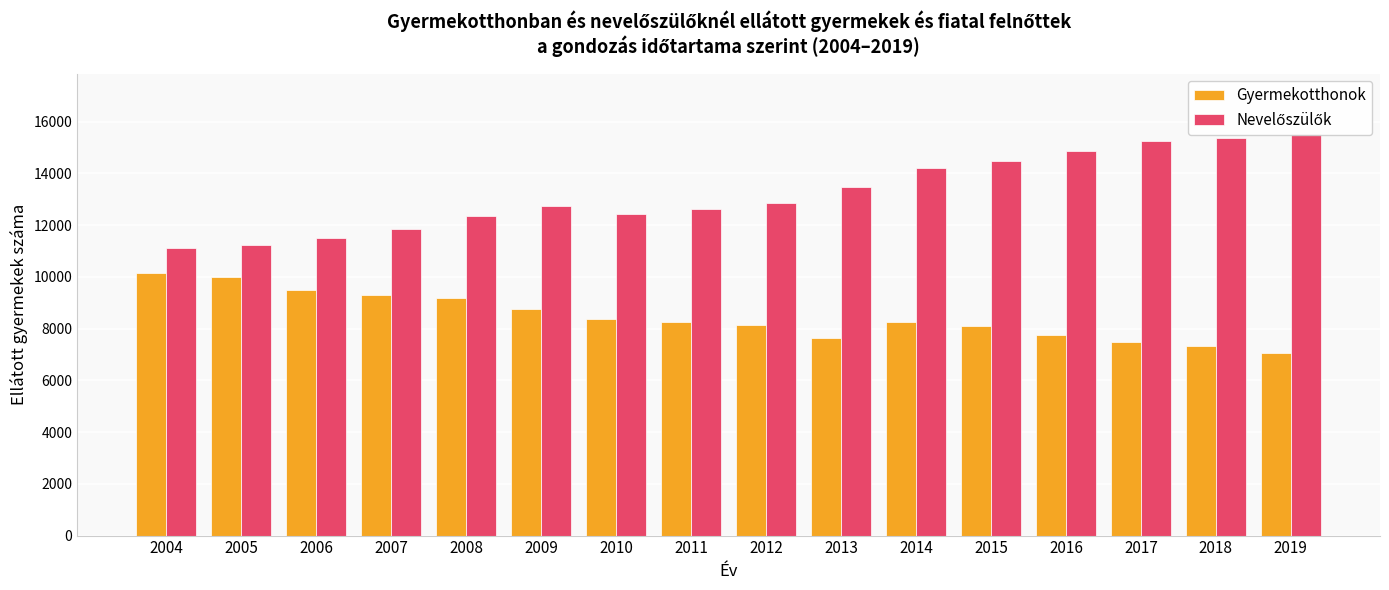

How many bars are there in each group?

2